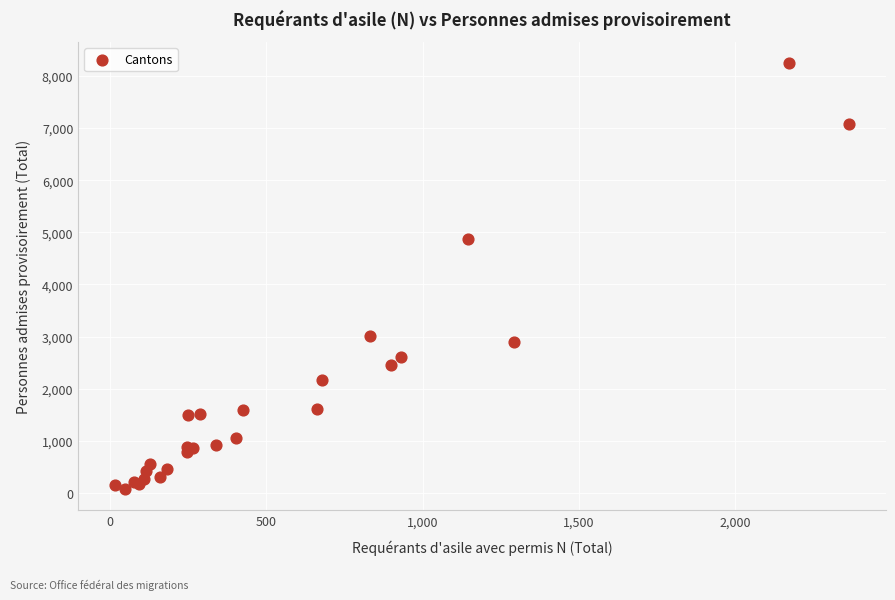

What Y value in the scatter plot is closest to 4160?

4871